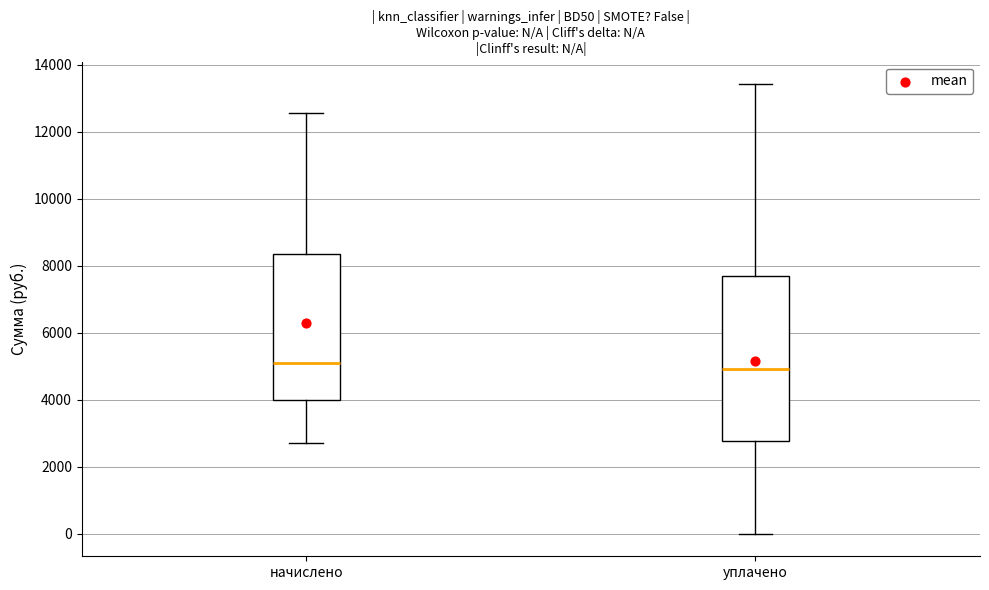

Comparing the boxes themselves (not the whiskers), which one is the tallest?

уплачено